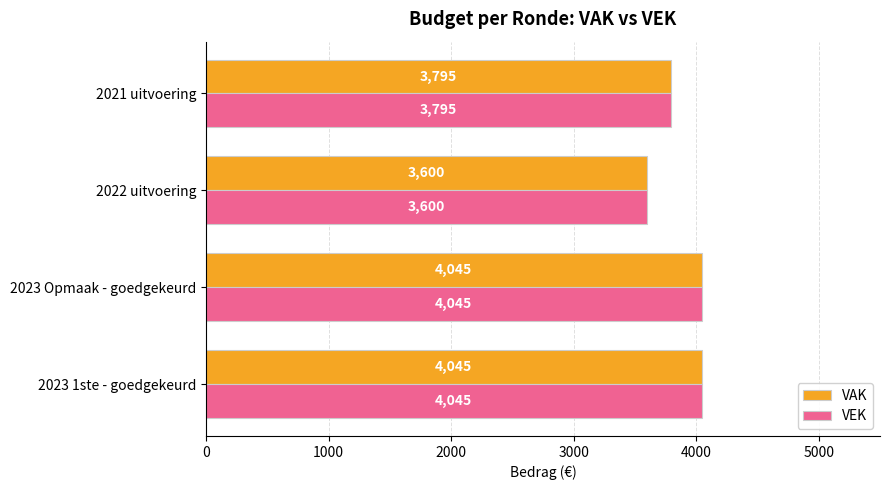

Which category has the lowest value across all series?

2022 uitvoering